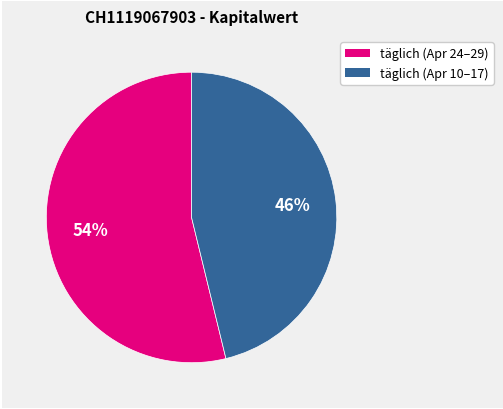

To the nearest percent, what is the average slice percentage?

50%